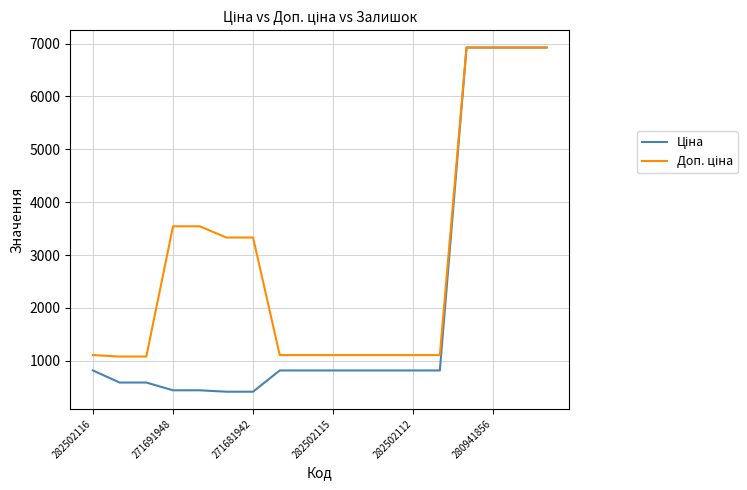

What is the smallest value displayed?

416.6